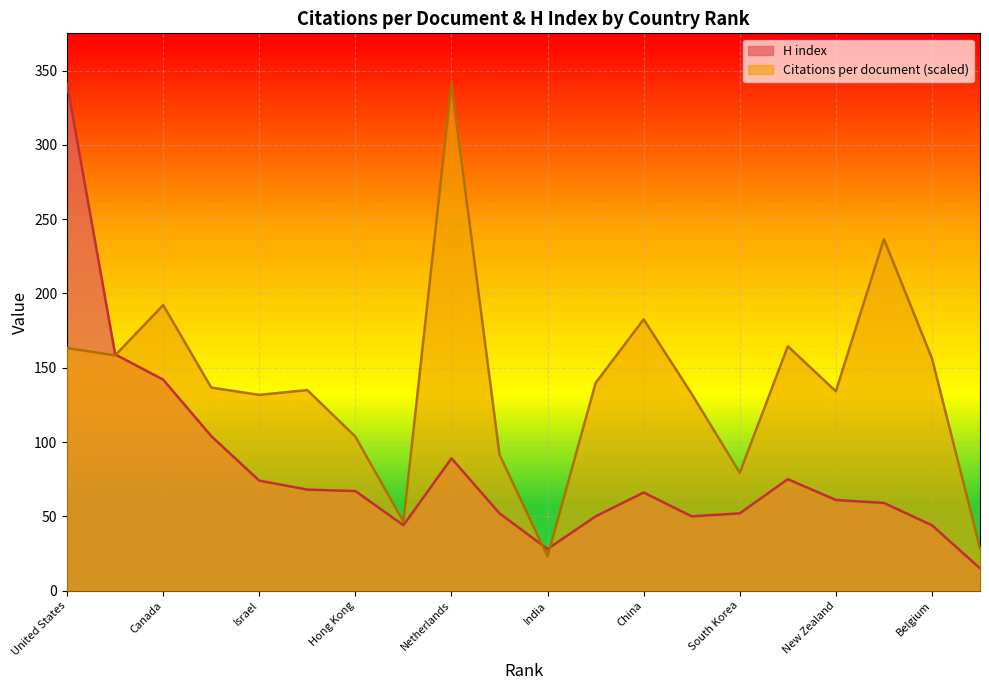

What is the difference between the H index values at Hong Kong and Norway?

17.0